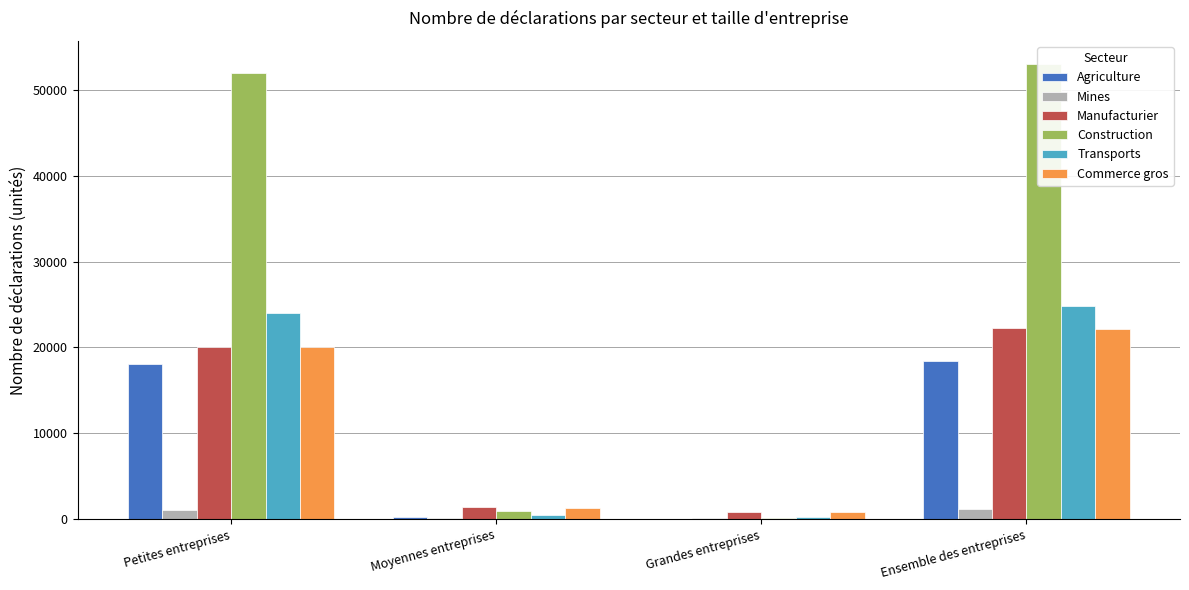

What is the difference between the maximum and minimum values in the Commerce gros series?

21337